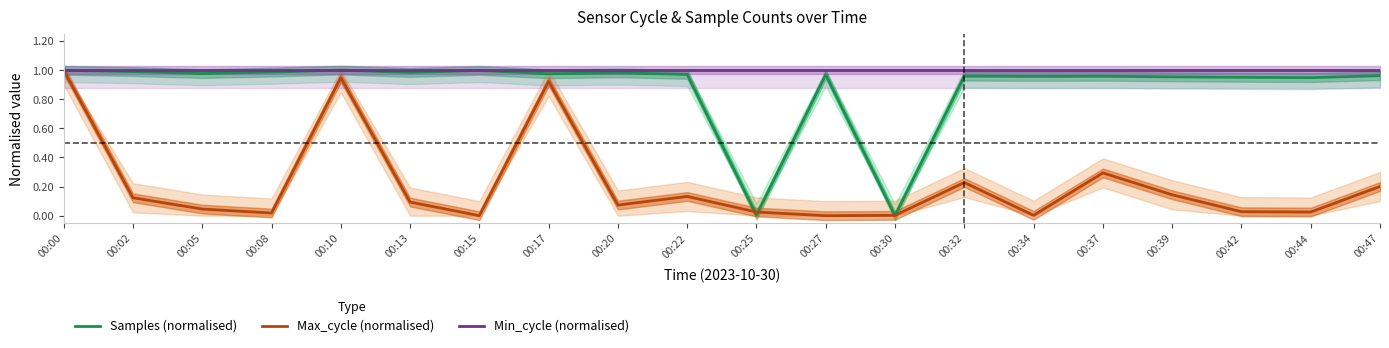

True or false: Samples (normalised) and Min_cycle (normalised) intersect in this chart.

False